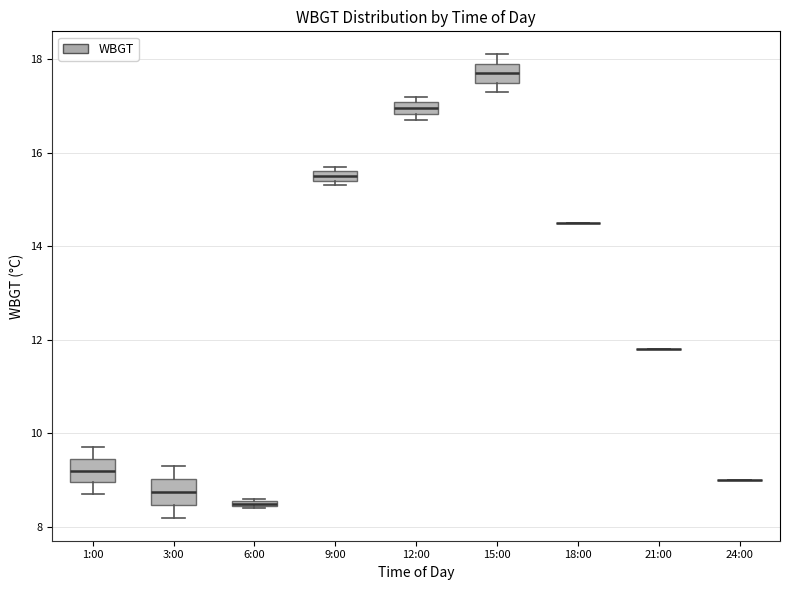

Where does the upper whisker of the box for 1:00 end on the y-axis? The values are not printed on the chart, so give them approximately, as read against the axis.

9.8